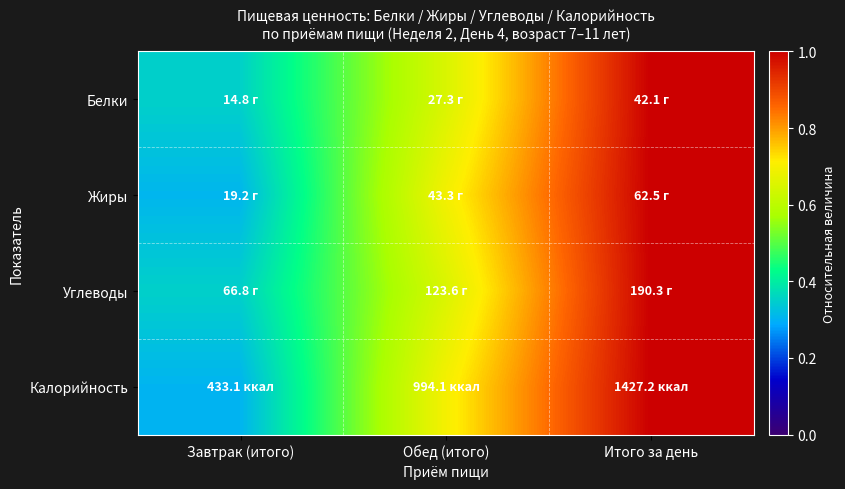

Rank the series at Обед (итого) from lowest to highest value.

Белки, Углеводы, Жиры, Калорийность